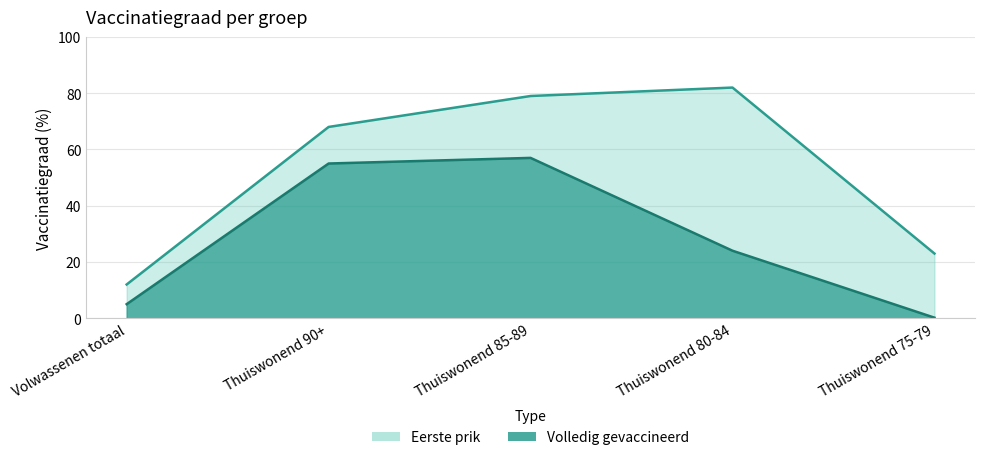

At which category does Volledig gevaccineerd reach its first local peak?

Thuiswonend 85-89